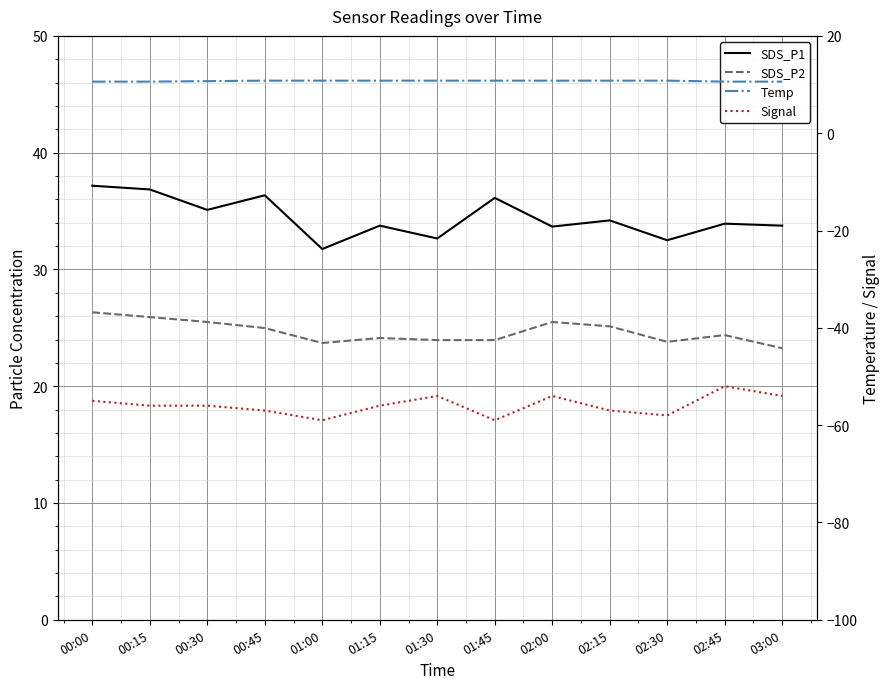

Which series has the largest total across all categories?

SDS_P1